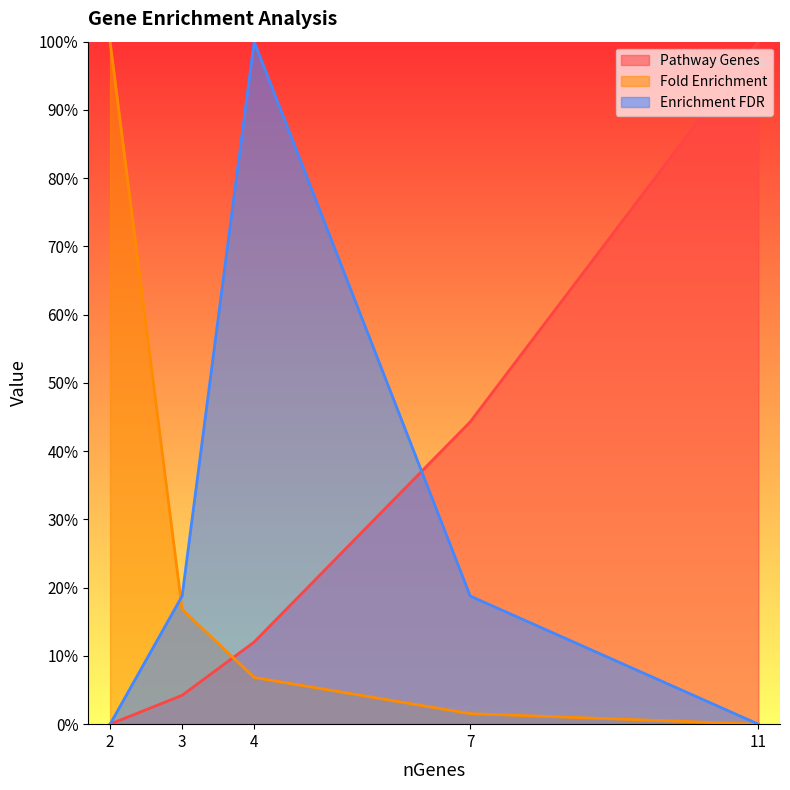

True or false: Enrichment FDR and Pathway Genes cross at least once.

True